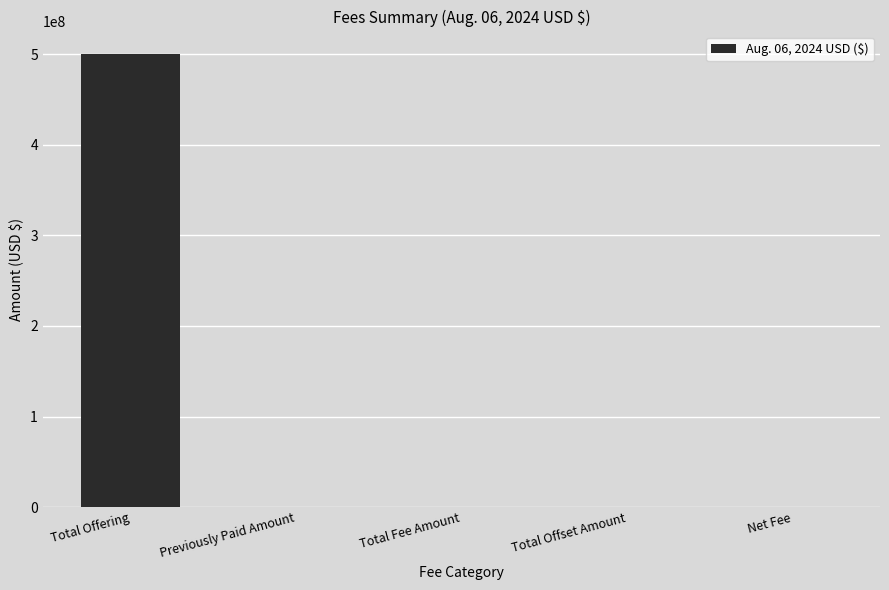

Is it true that the value at Total Offset Amount is 0?

True